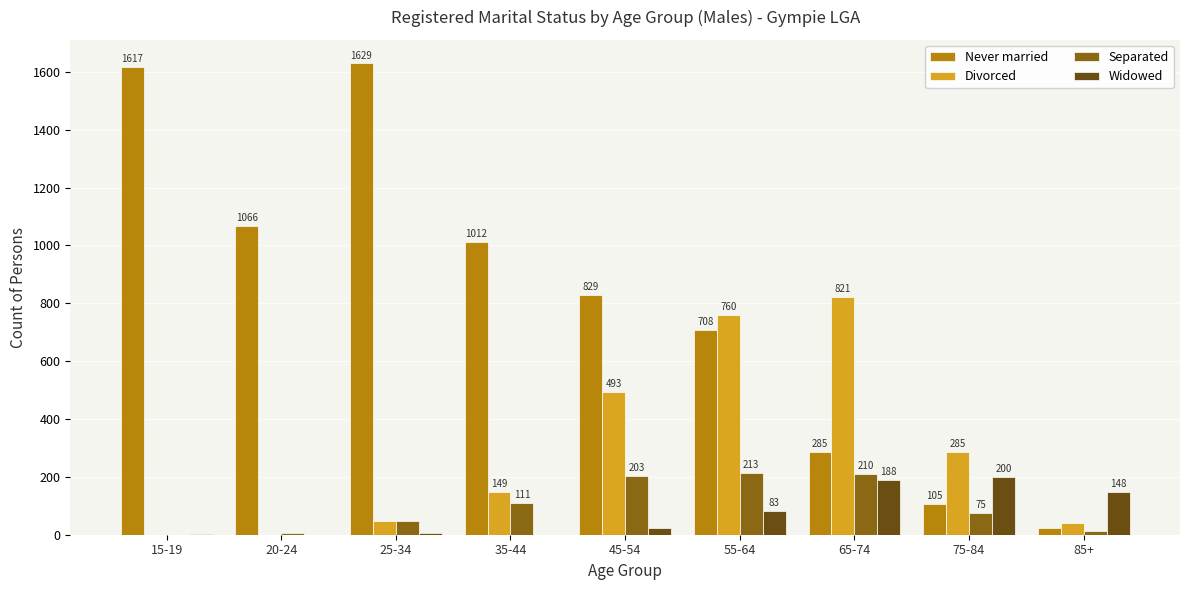

The value of Never married at 15-19 is 1617. True or false?

True